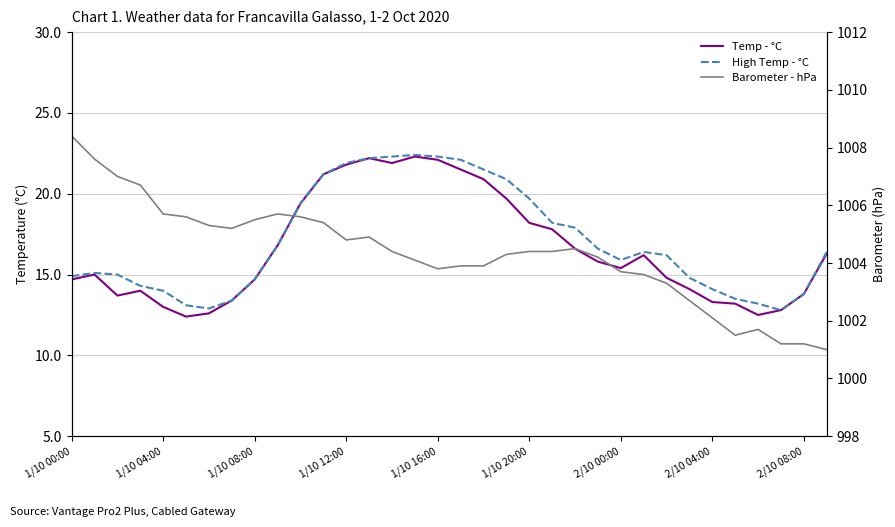

At which label does Temp - °C first exceed 15?

9